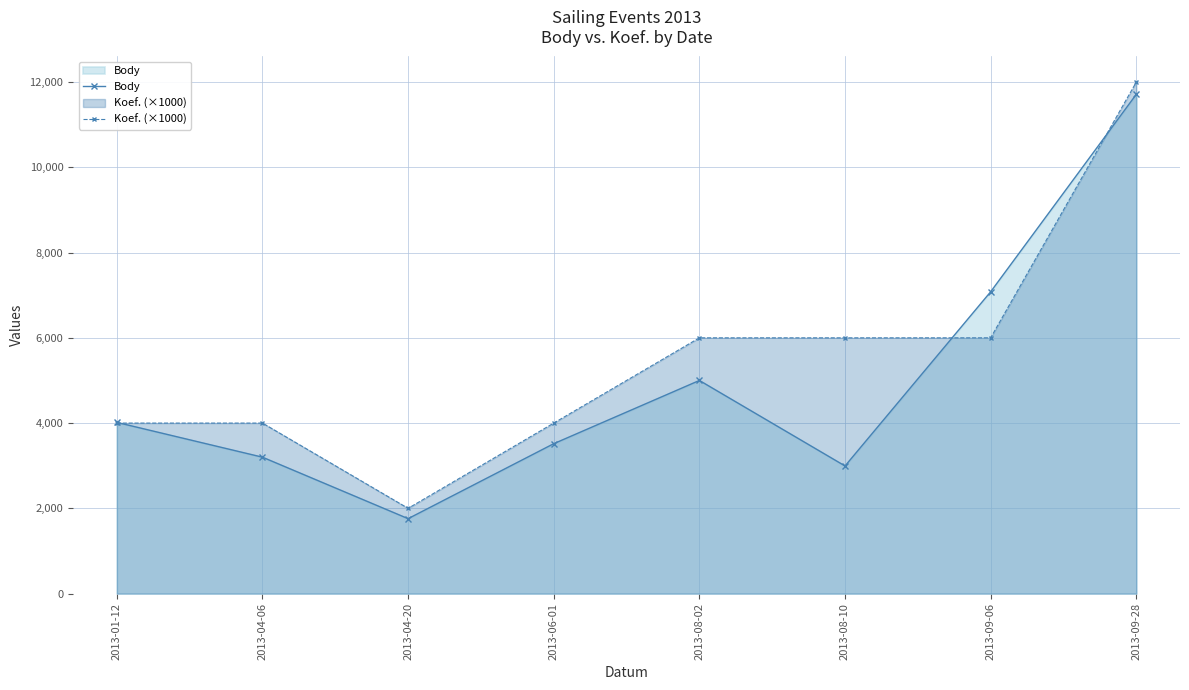

What is the label of the 2nd point from the left?

2013-04-06